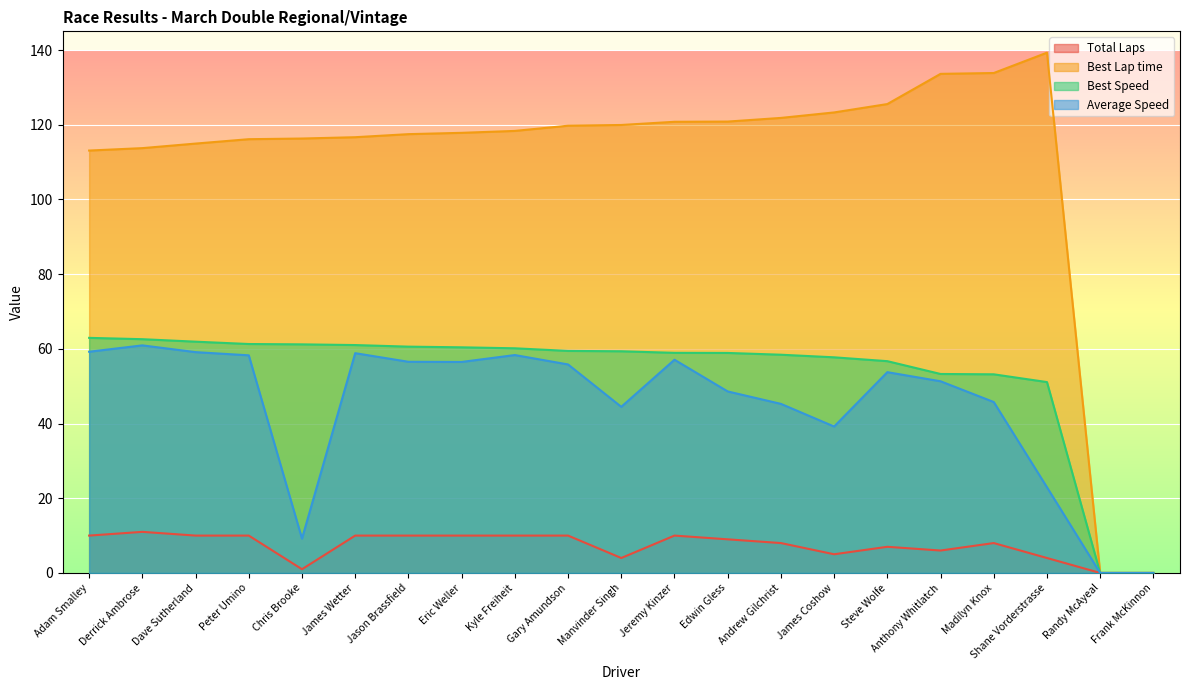

What is the difference between the Best Lap time values at Randy McAyeal and Andrew Gilchrist?

121.8